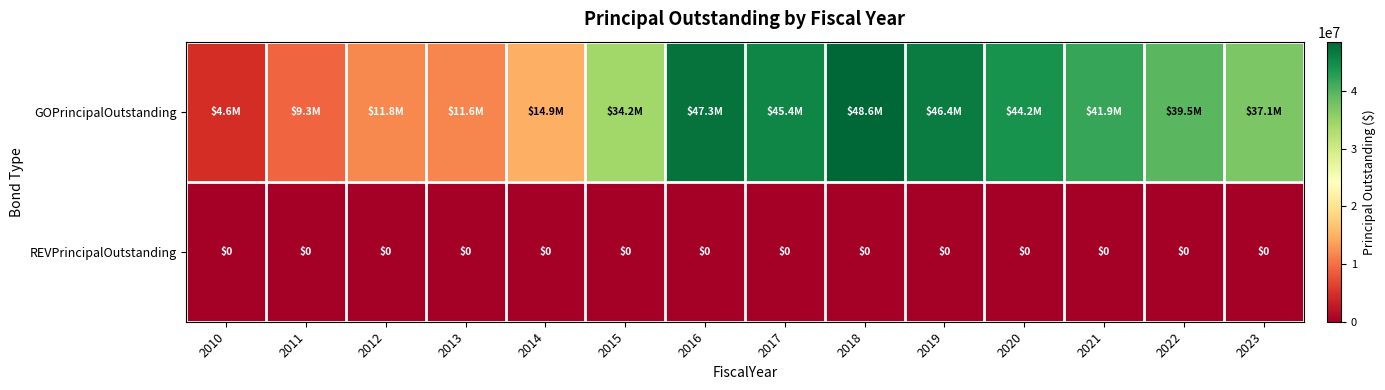

At how many categories does at least one series exceed 40865146?

6